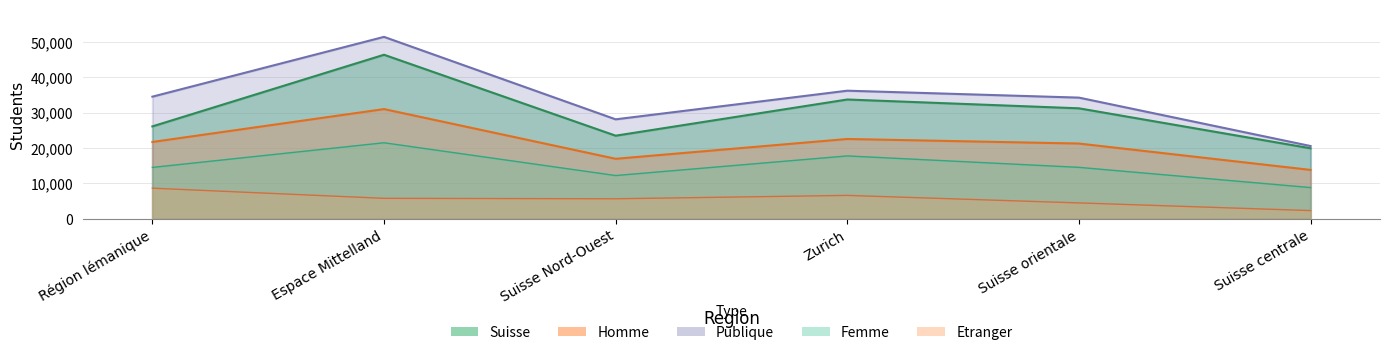

Which series has the widest spread of values?

Publique